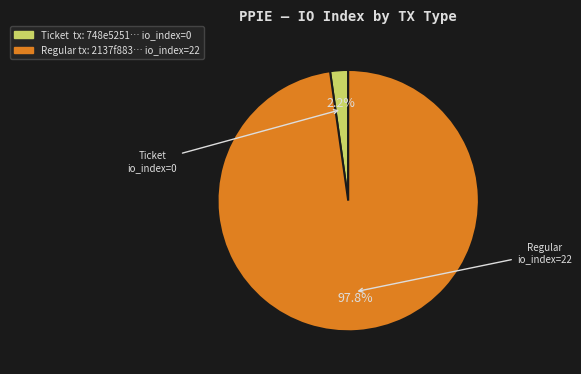

Is there a majority slice in this chart?

Yes